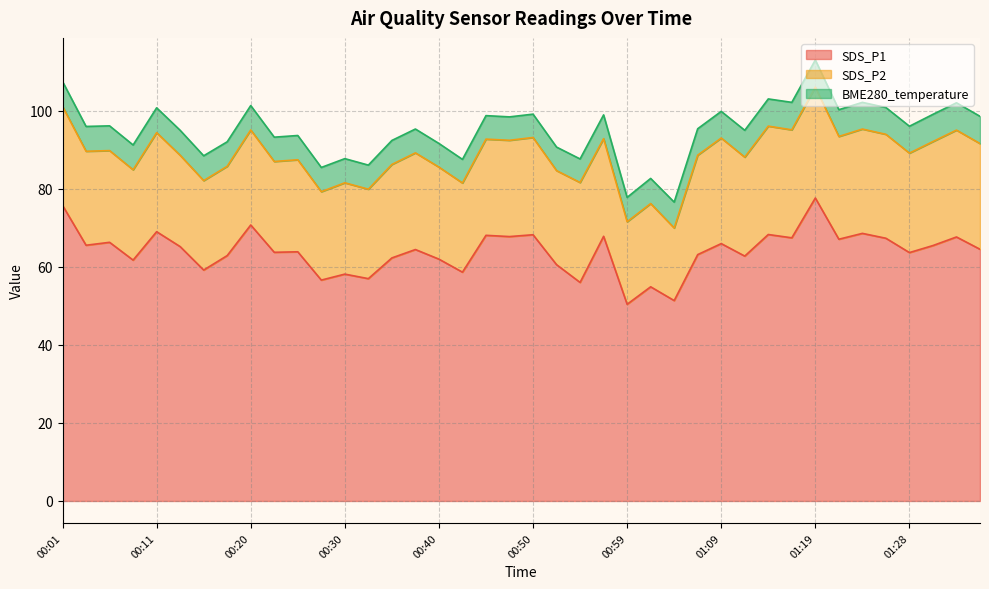

Which series has the largest total across all categories?

SDS_P1